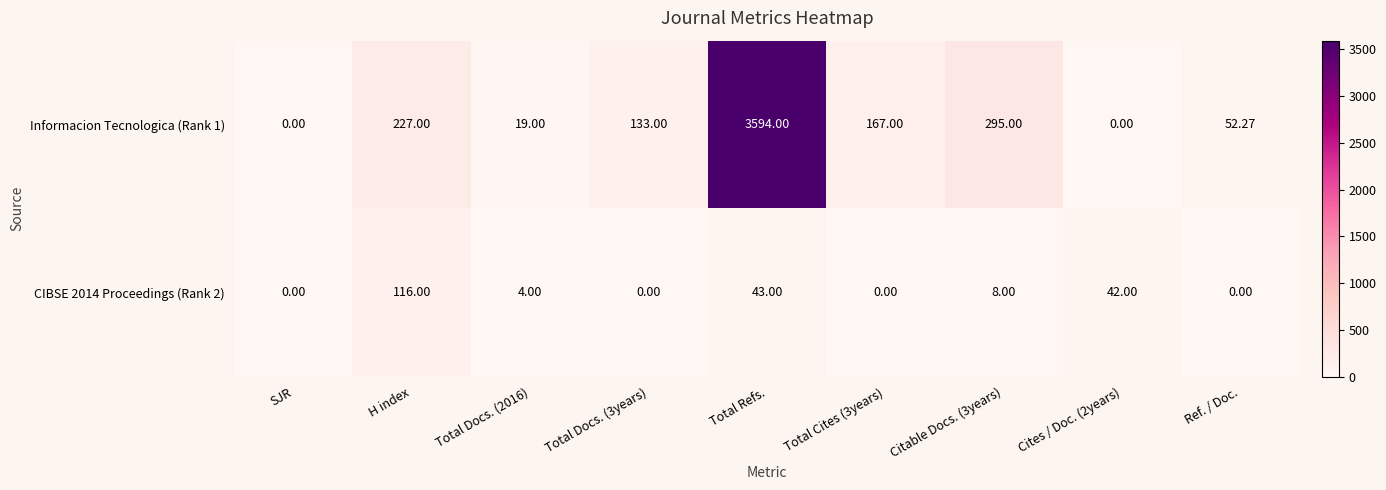

Which label corresponds to the largest value in the chart?

Total Refs.